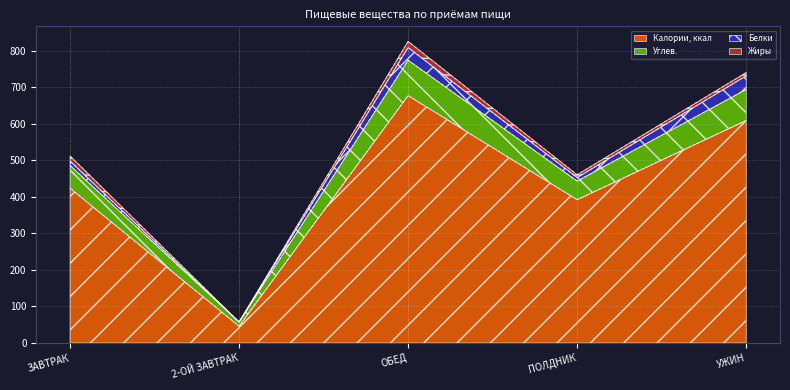

Where is Калории, ккал nearest to the value 361?

ПОЛДНИК